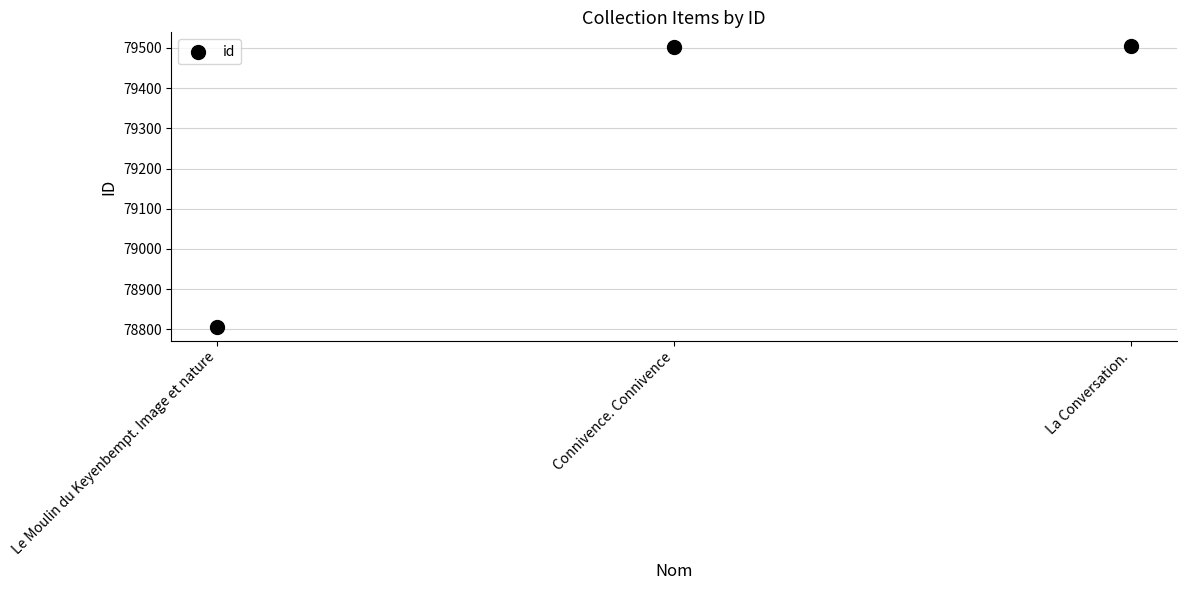

What is the average Y value?

79271